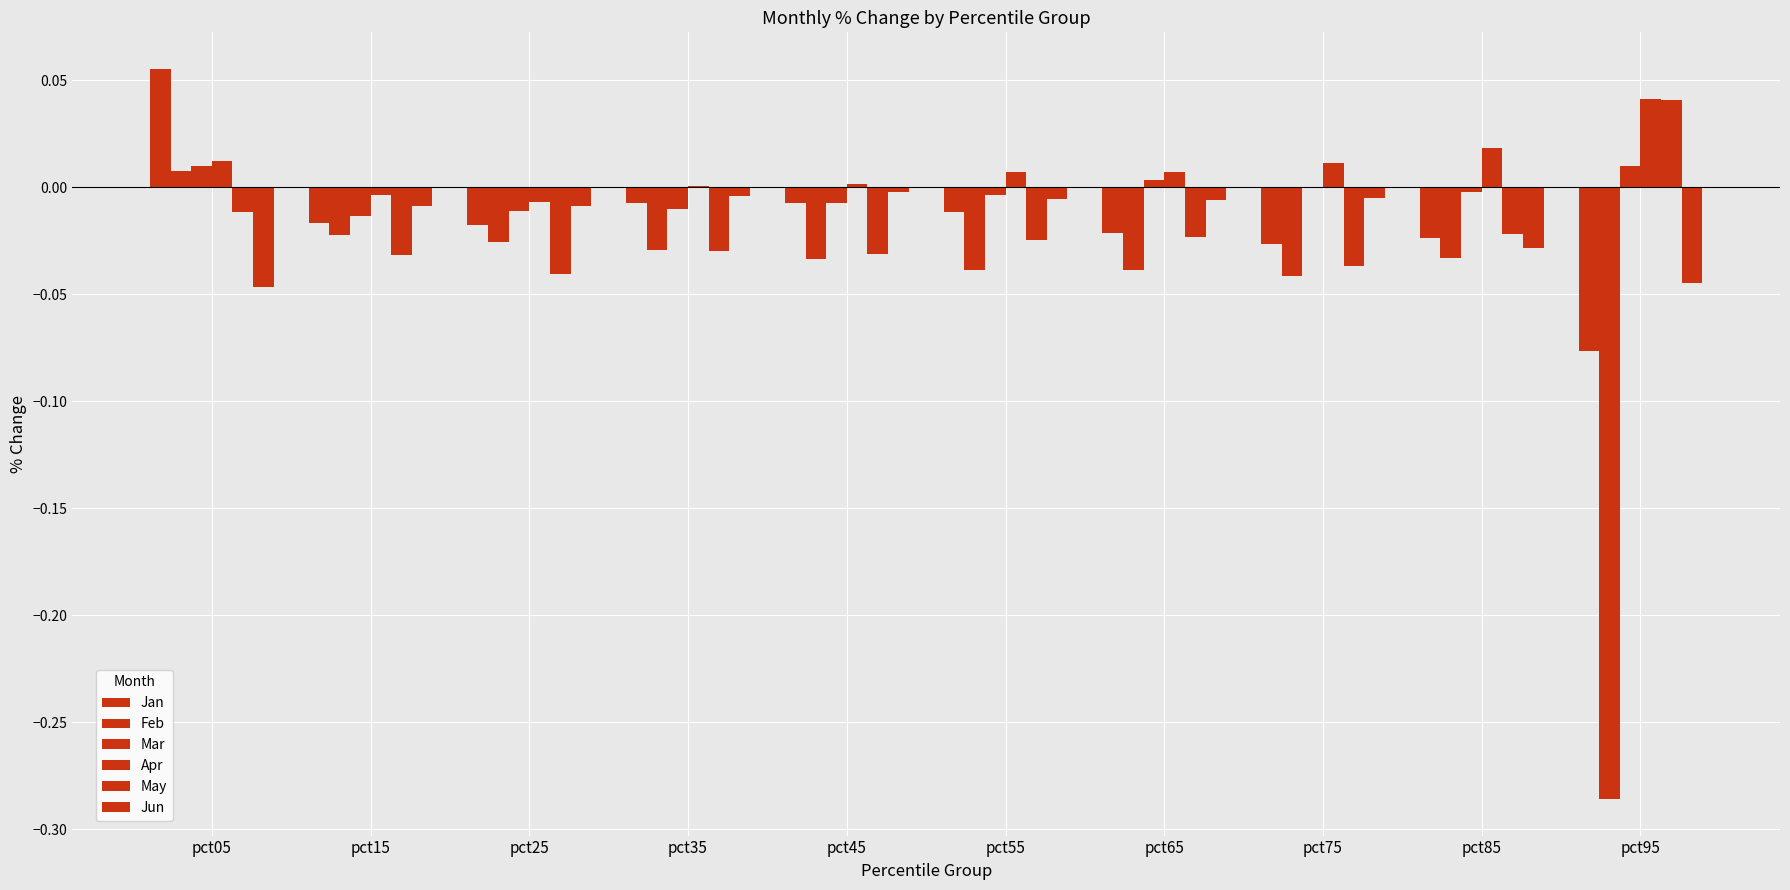

How many values in the Feb series exceed 0?

1